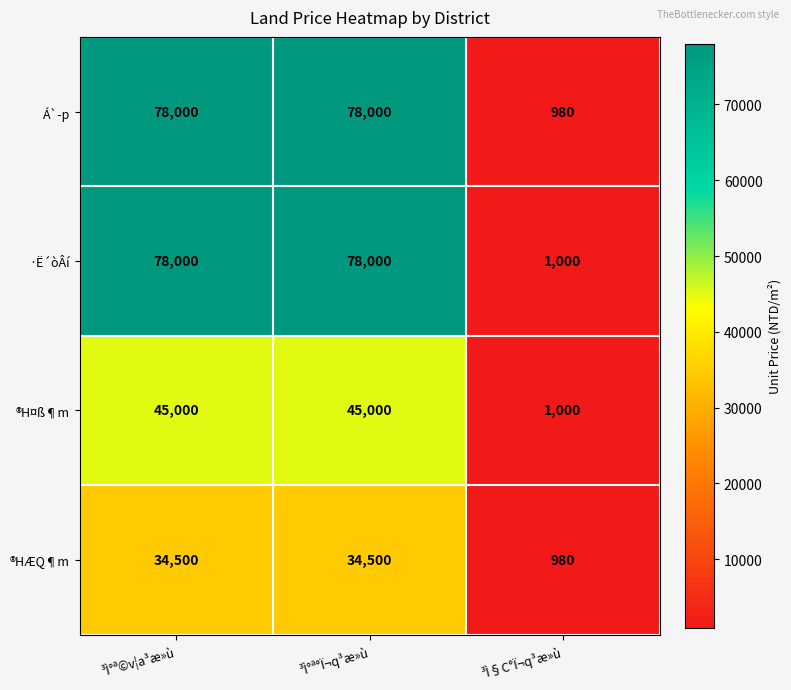

The ·Ë´òÂí series shows 1000 at ³Ì§C°Ï¬q³æ»ù. True or false?

True